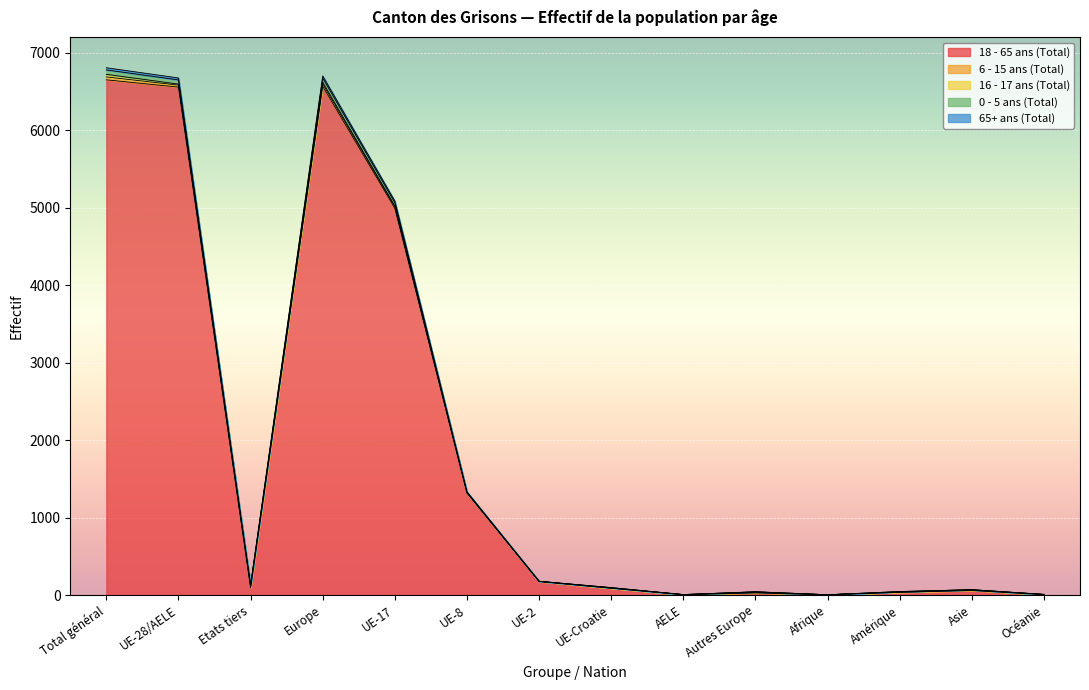

How many data points does each series have?

14